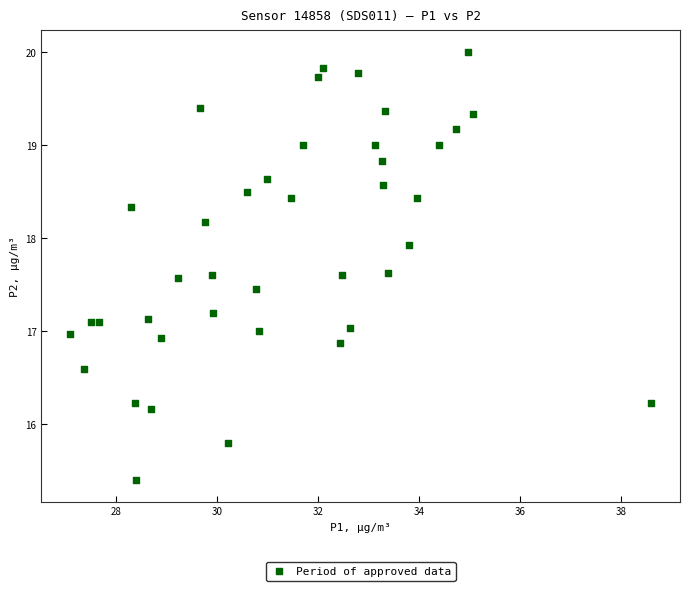

What is the range of Y values (max minus min)?

4.6